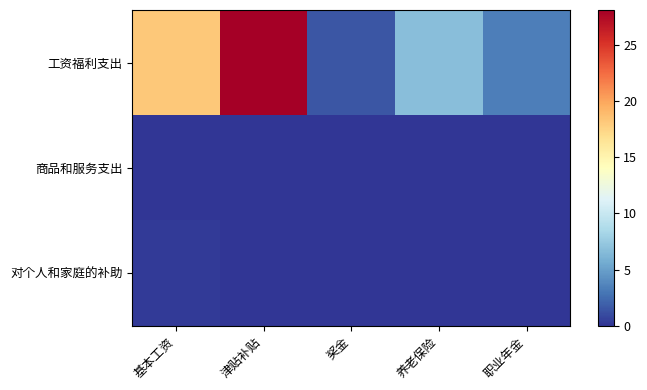

At which category is the sum across all series the highest?

津贴补贴